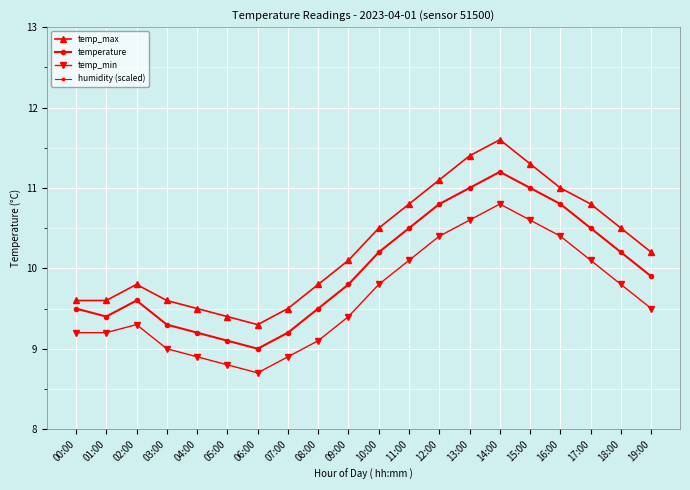

List the labels in order of humidity (scaled) value, smallest first.

00:00, 01:00, 02:00, 03:00, 04:00, 05:00, 06:00, 07:00, 08:00, 09:00, 10:00, 11:00, 12:00, 13:00, 14:00, 15:00, 16:00, 17:00, 18:00, 19:00